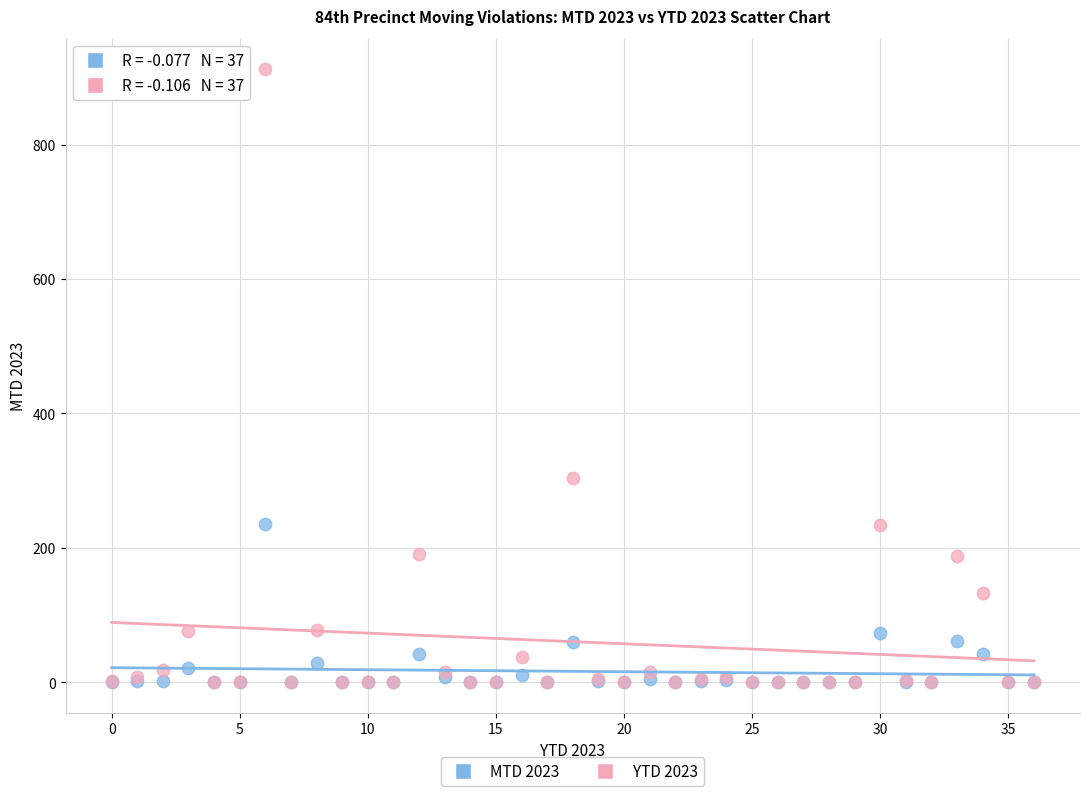

Across all series, what Y value is closest to 456?

304